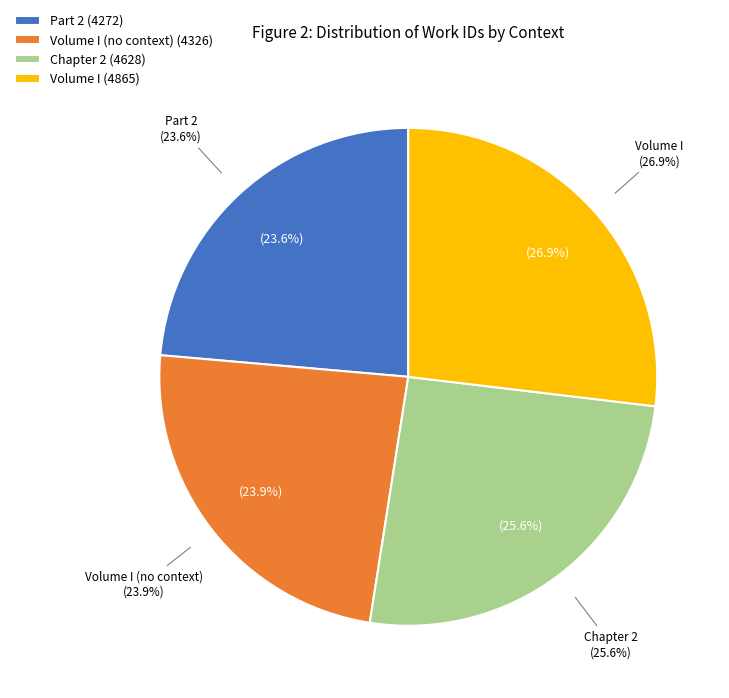

What is the change in value from Part 2 to Volume I?

+593